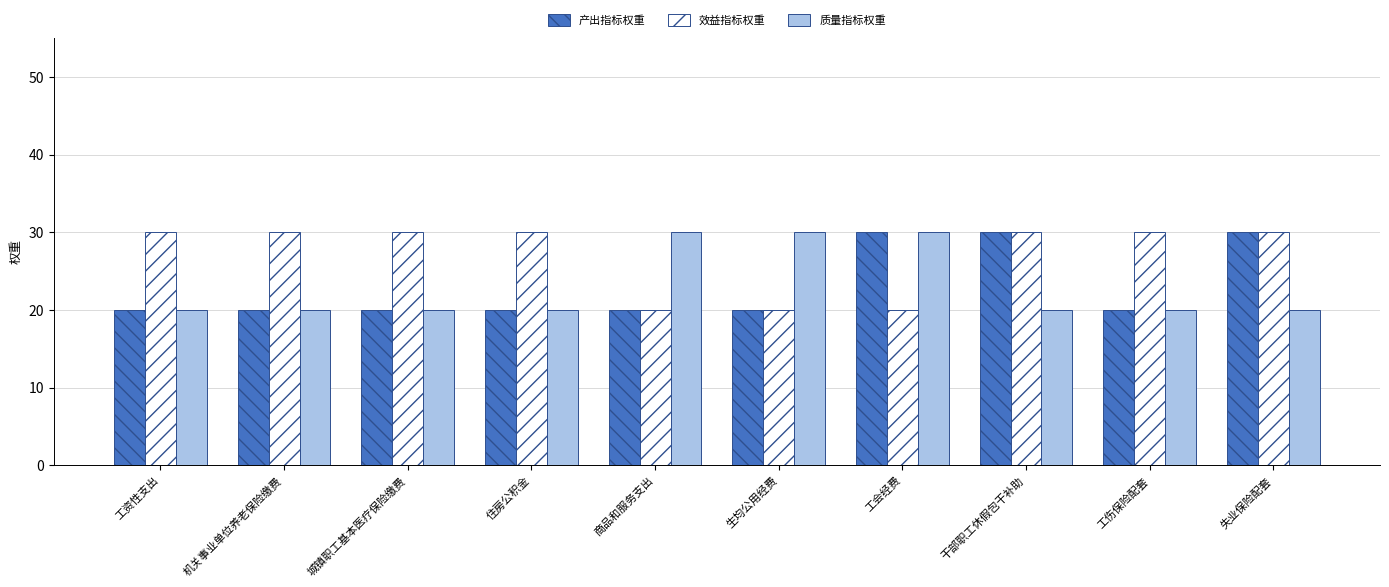

What is the maximum value for 效益指标权重?

30